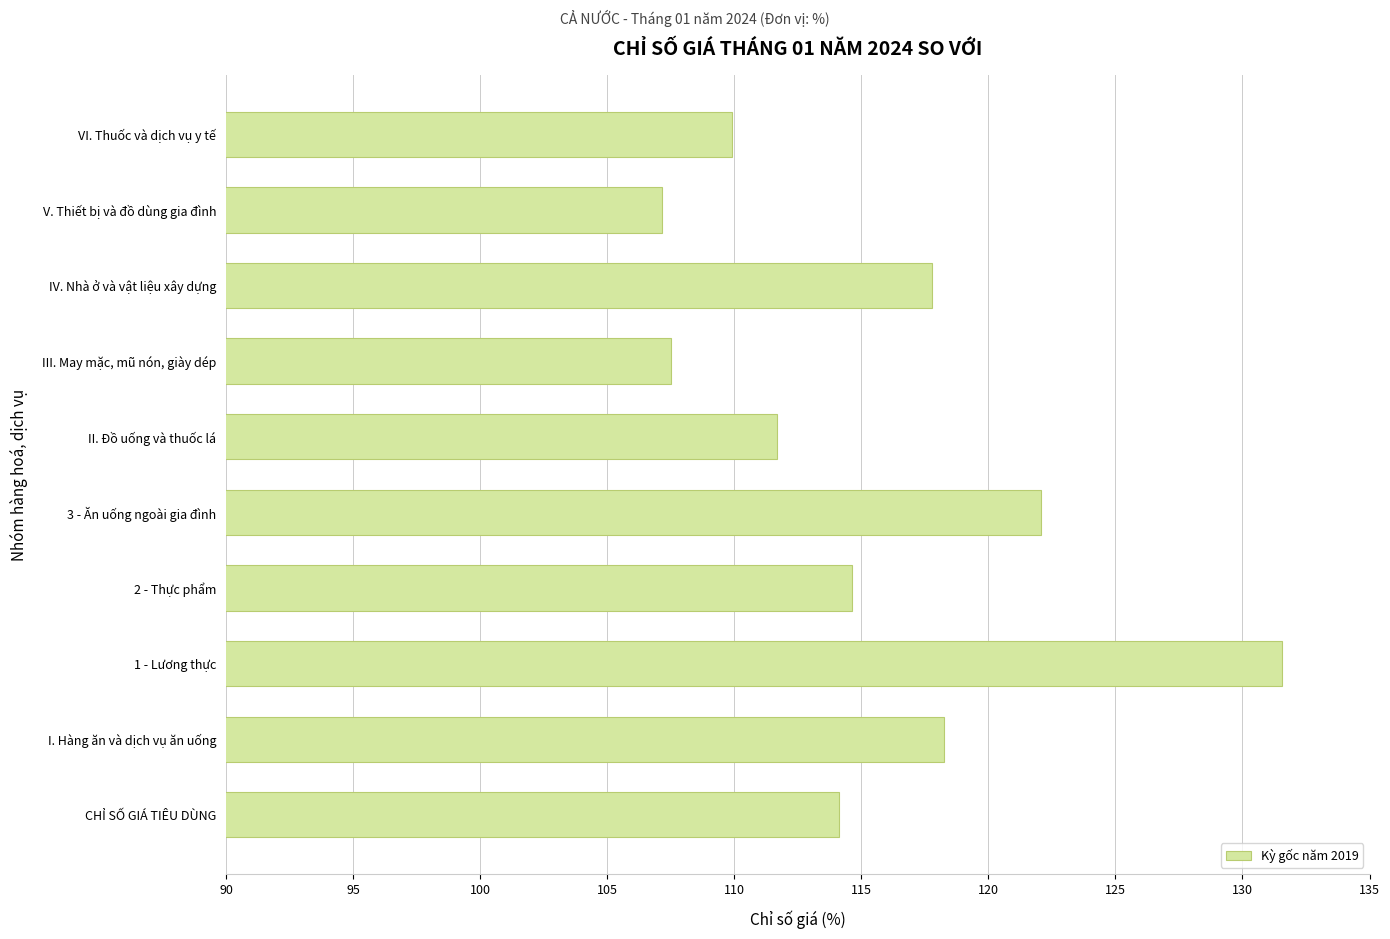

Reading top to bottom, what are all the values shown in this chart?

VI. Thuốc và dịch vụ y tế=109.9	V. Thiết bị và đồ dùng gia đình=107.2	IV. Nhà ở và vật liệu xây dựng=117.8	III. May mặc, mũ nón, giày dép=107.5	II. Đồ uống và thuốc lá=111.7	3 - Ăn uống ngoài gia đình=122.1	2 - Thực phẩm=114.6	1 - Lương thực=131.5	I. Hàng ăn và dịch vụ ăn uống=118.3	CHỈ SỐ GIÁ TIÊU DÙNG=114.1